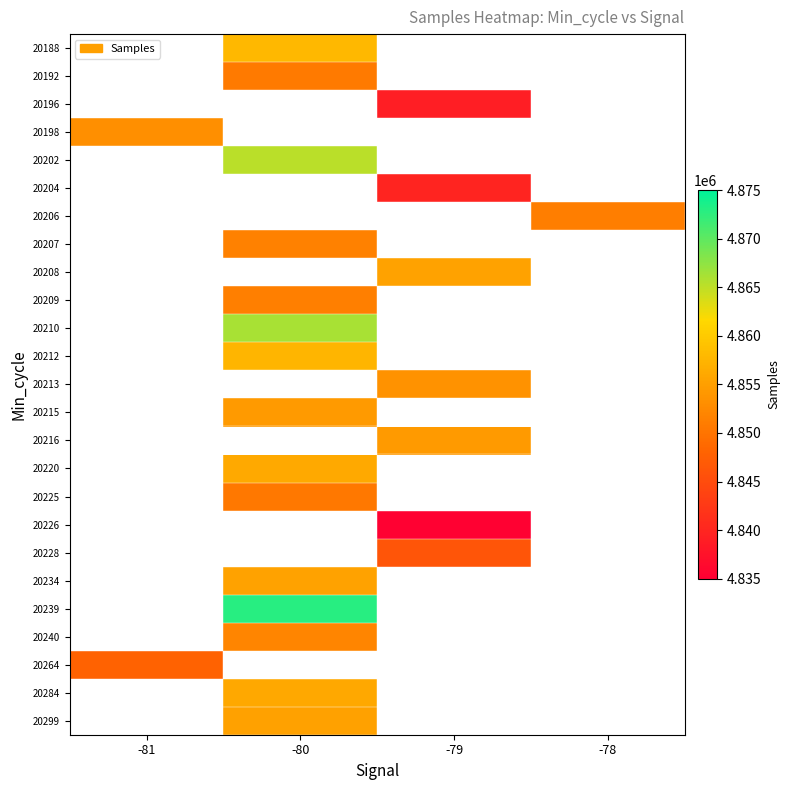

How many series are shown in this chart?

25